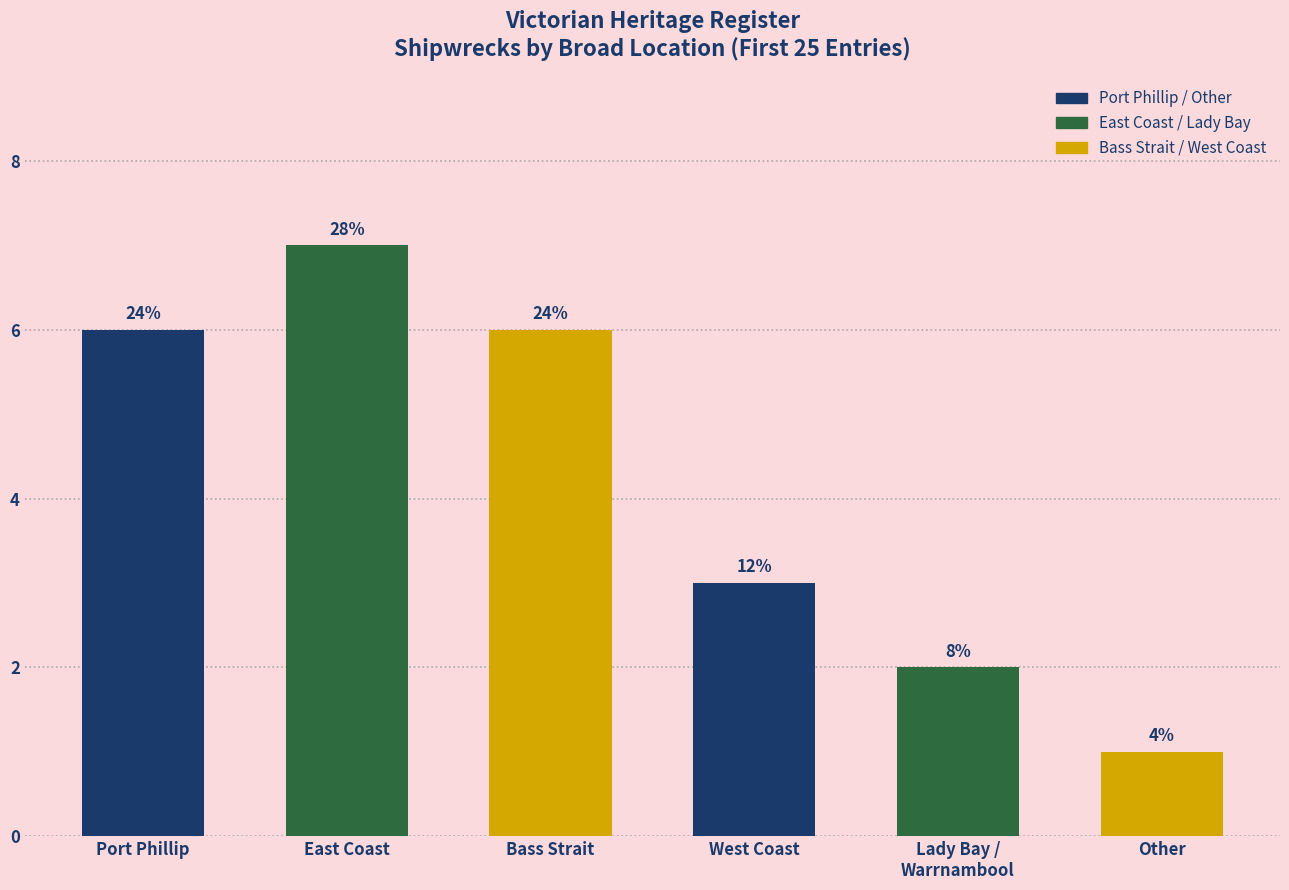

How many bars are there in total?

6